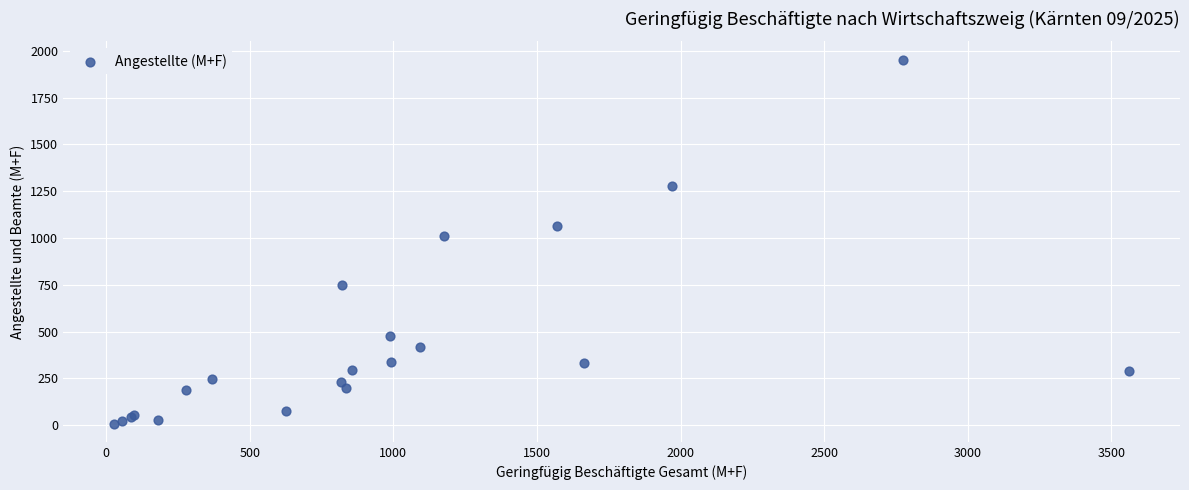

What Y value in the scatter plot is closest to 981?

1013